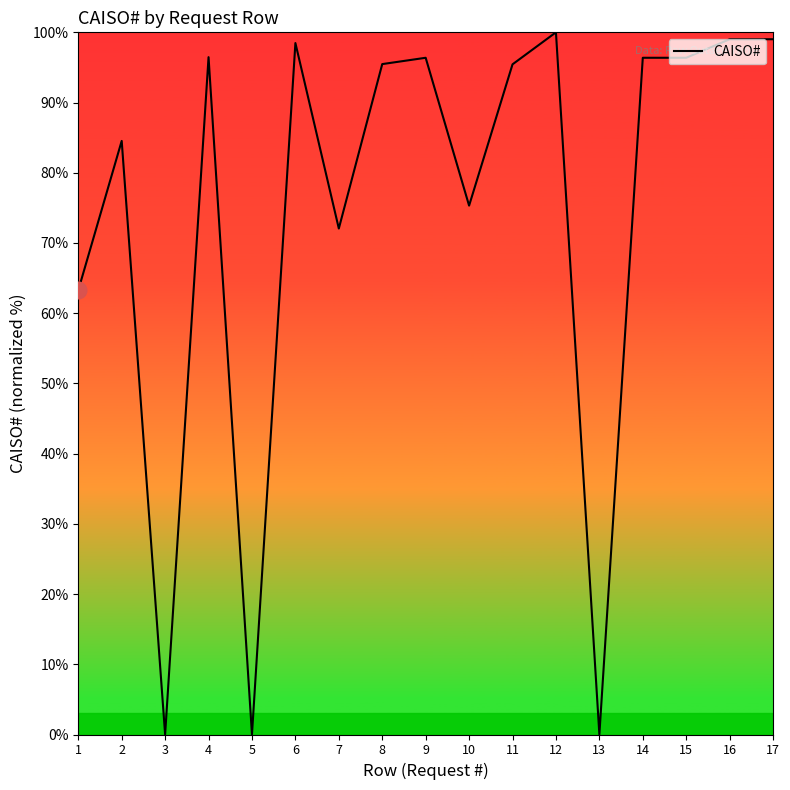

Count the number of categories in the chart.

17